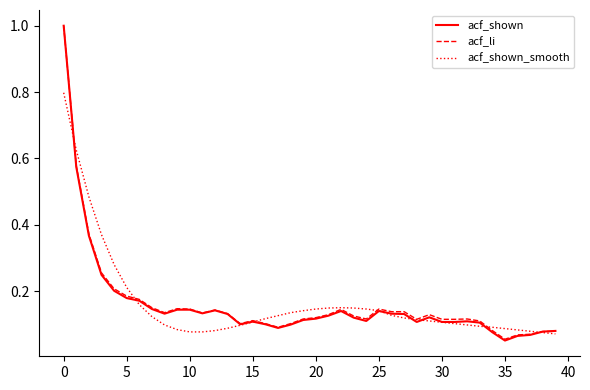

Which series has the widest spread of values?

acf_shown